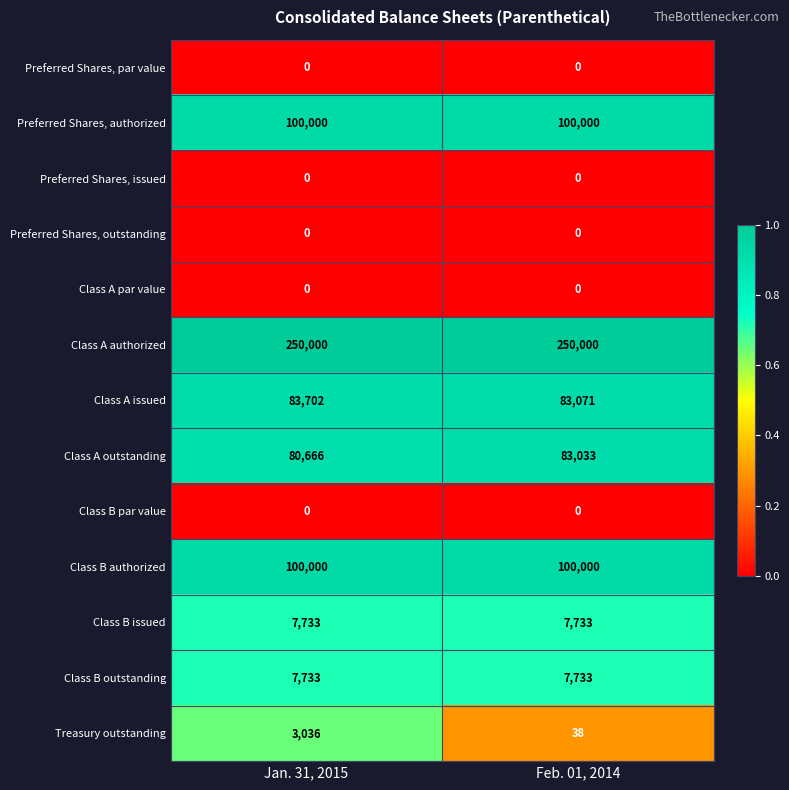

What is the sum of all Preferred Shares, authorized values?

200000